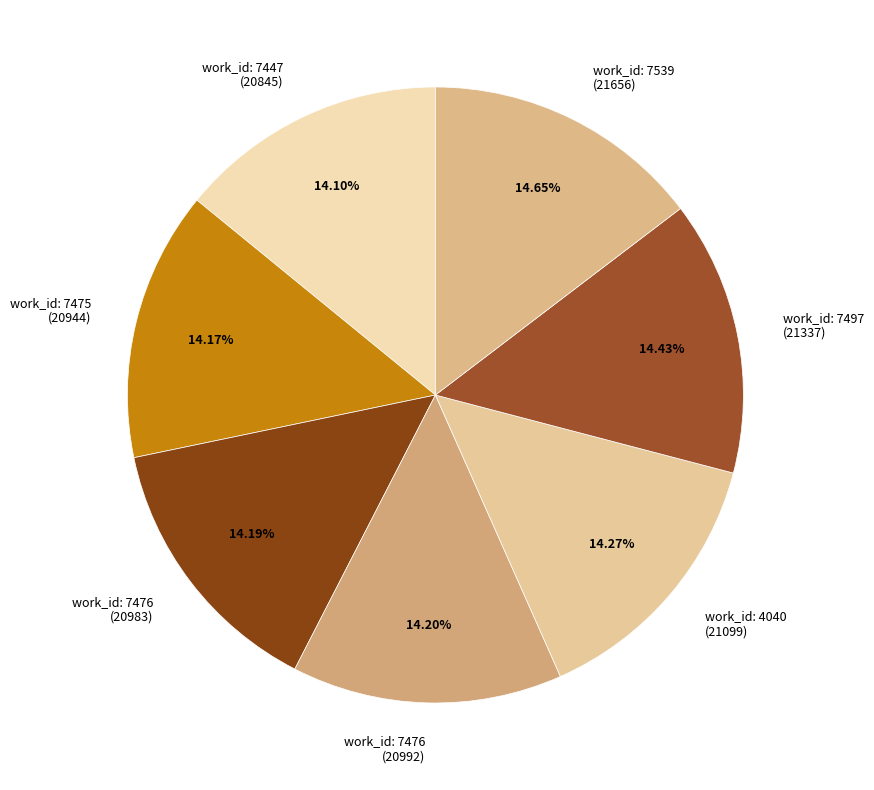

Is the sum of work_id: 7539 (21656) and work_id: 7476 (20983) greater than half?

No